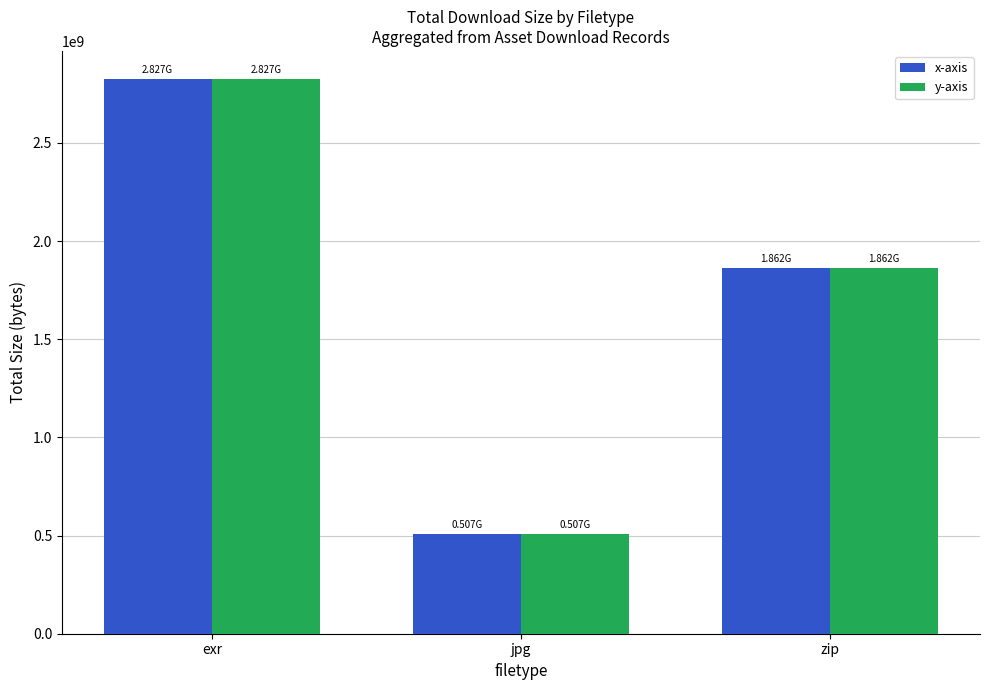

How many distinct data groups are displayed?

2